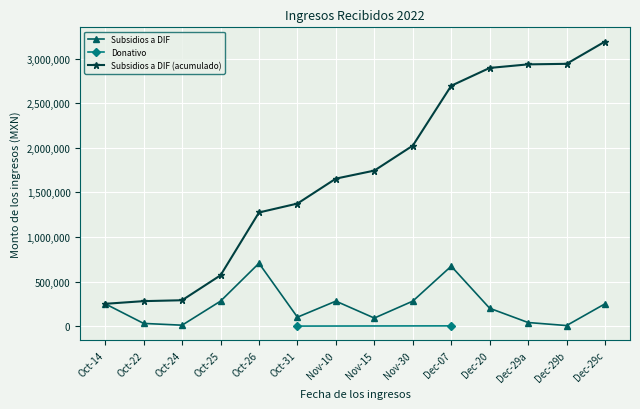

What is the change in value from Oct-26 to Dec-20?

-505026.3